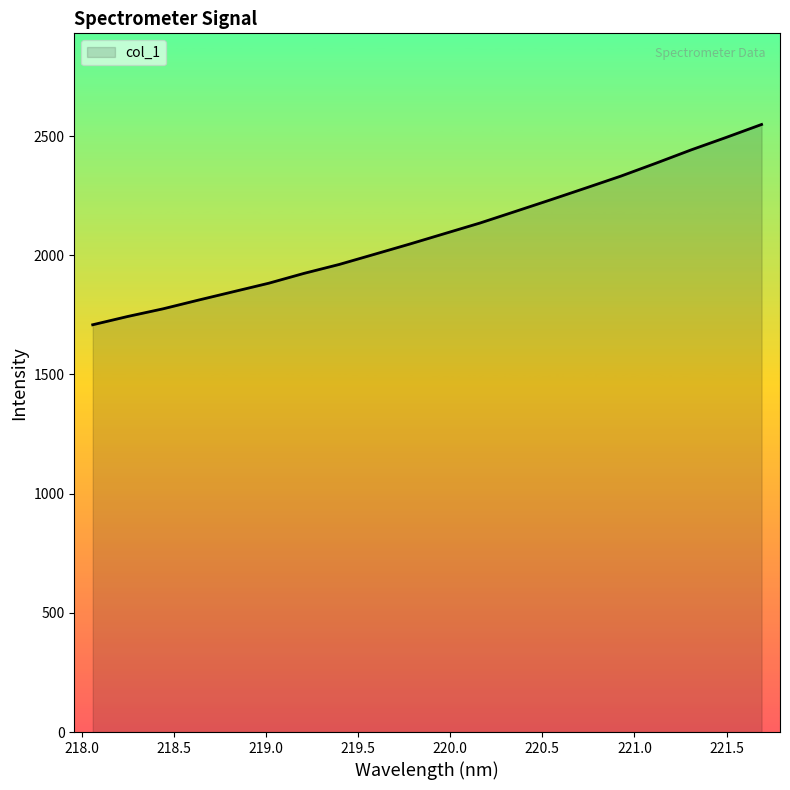

What is the maximum value shown in the chart?

2548.6